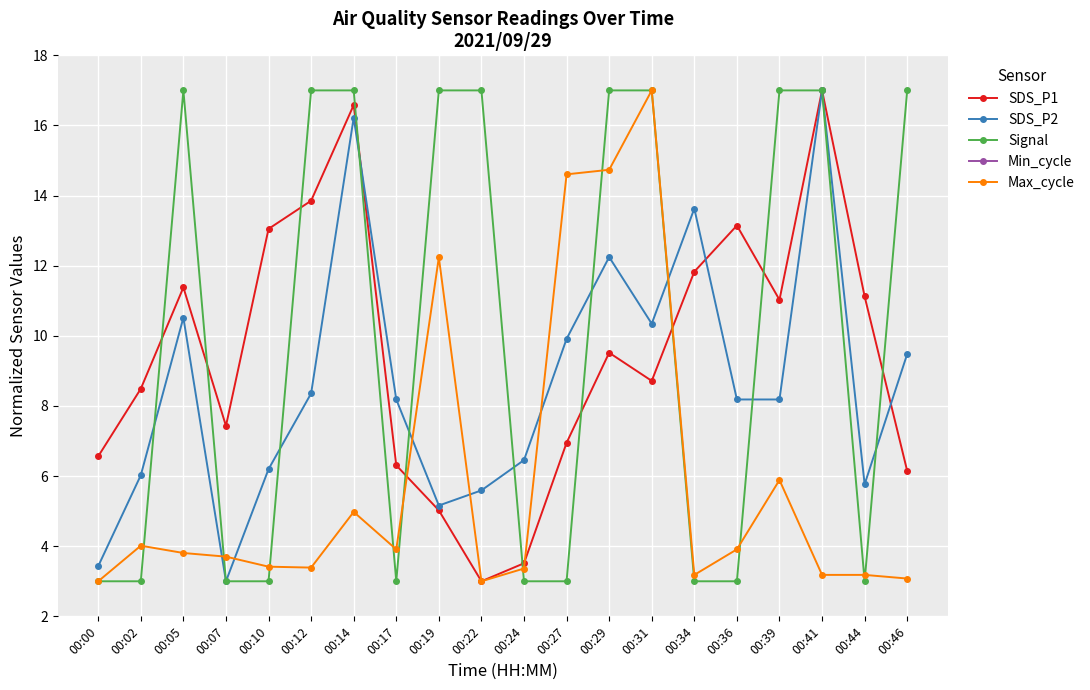

How many interior local peaks does the SDS_P1 series have?

5